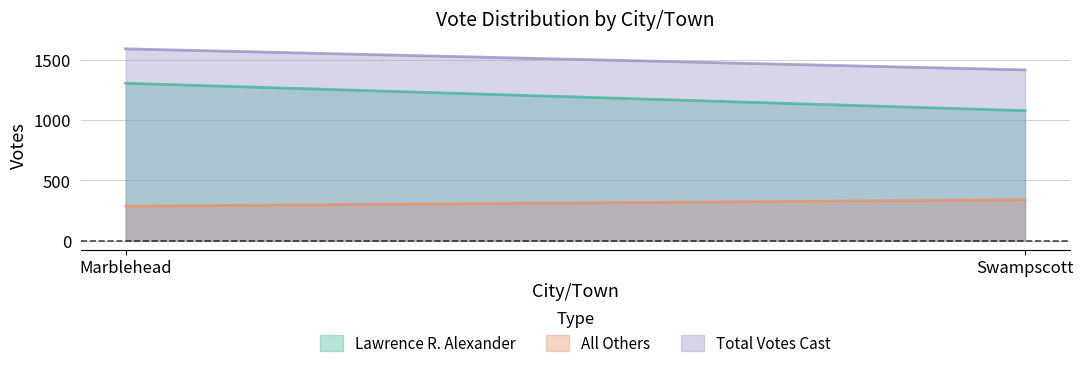

How many categories are shown in the chart?

2